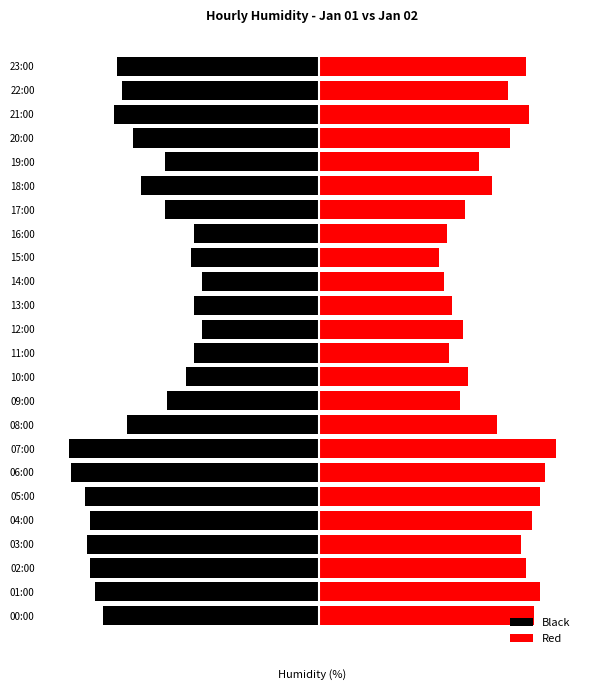

Count the number of data series in this chart.

2